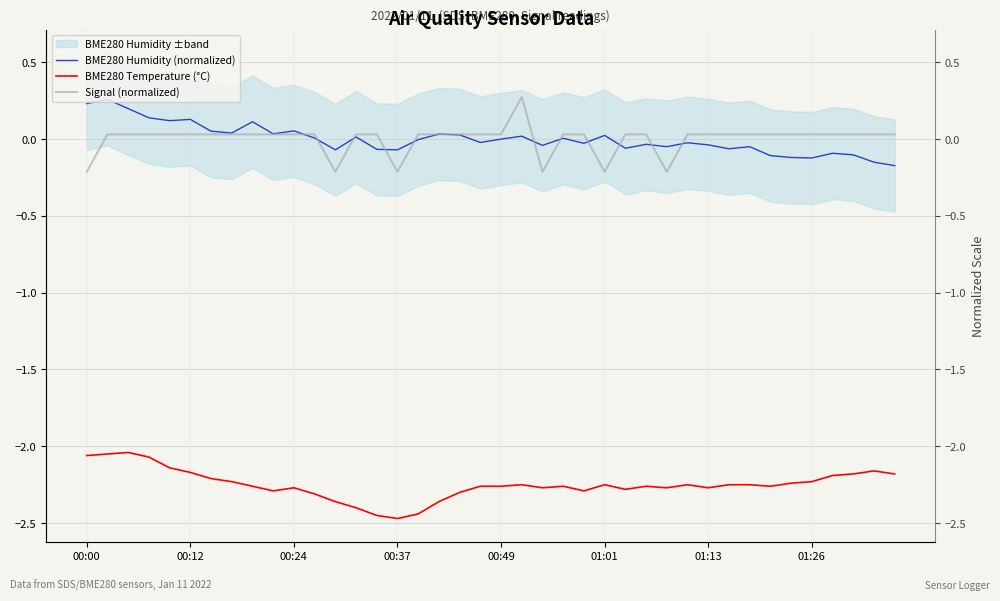

What is the spread (max minus min) of values at 23?

2.3